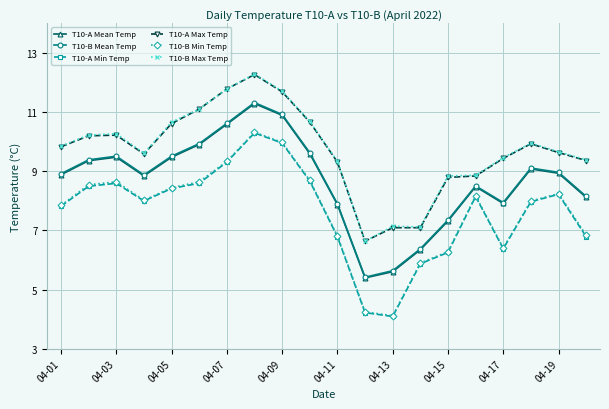

What are all the series names shown in the legend?

T10-A Mean Temp, T10-B Mean Temp, T10-A Min Temp, T10-A Max Temp, T10-B Min Temp, T10-B Max Temp